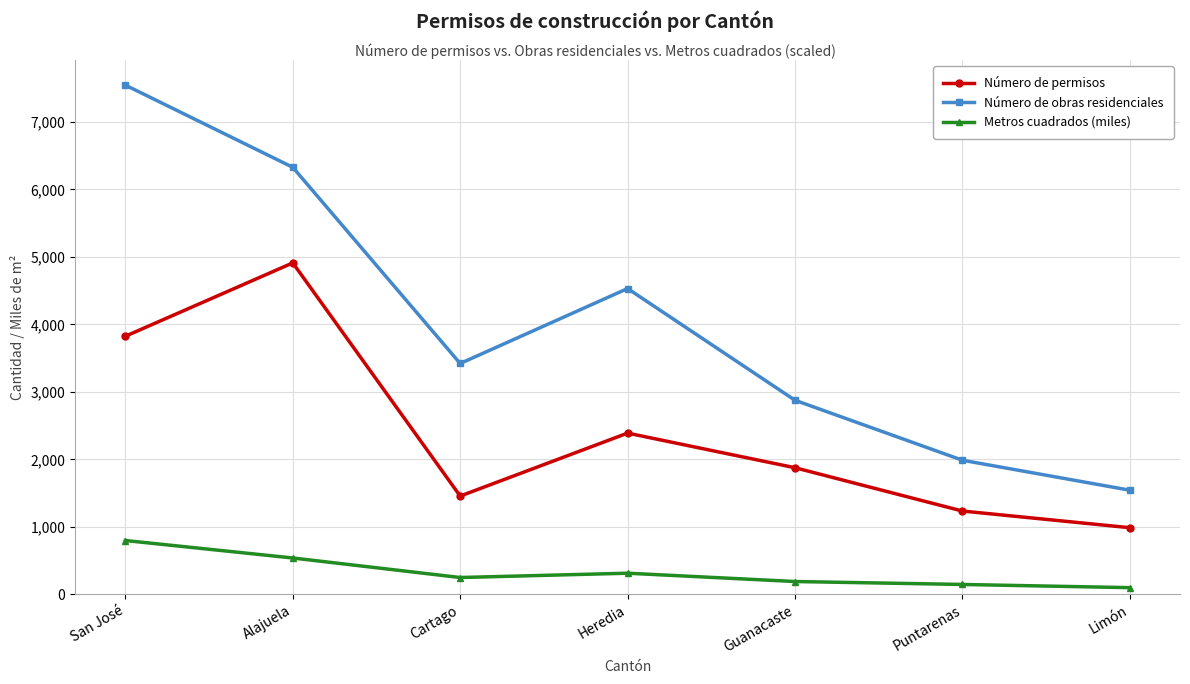

What is the minimum value shown in the chart?

98.2